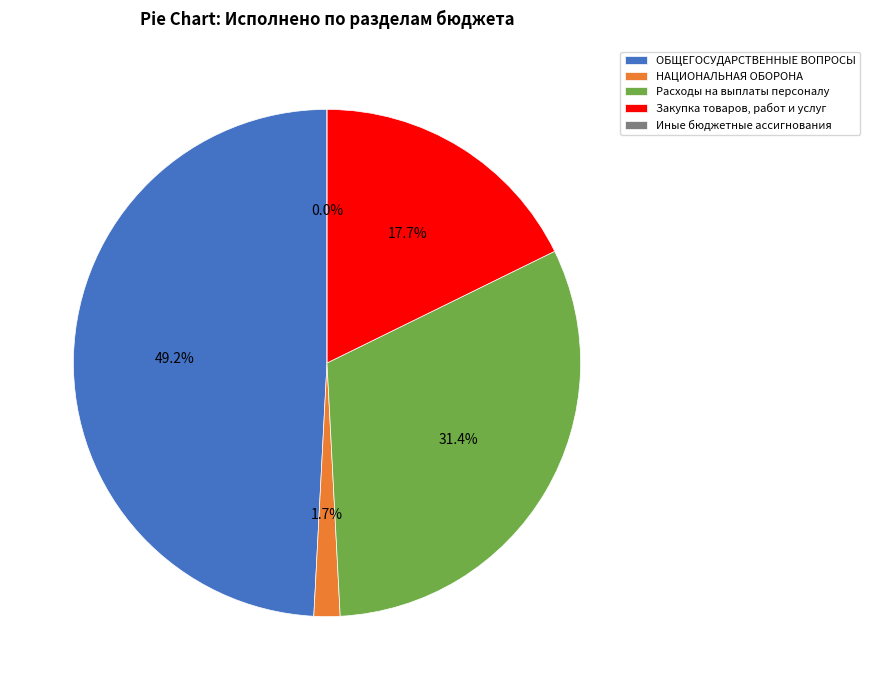

Which category has the biggest portion of the pie?

ОБЩЕГОСУДАРСТВЕННЫЕ ВОПРОСЫ